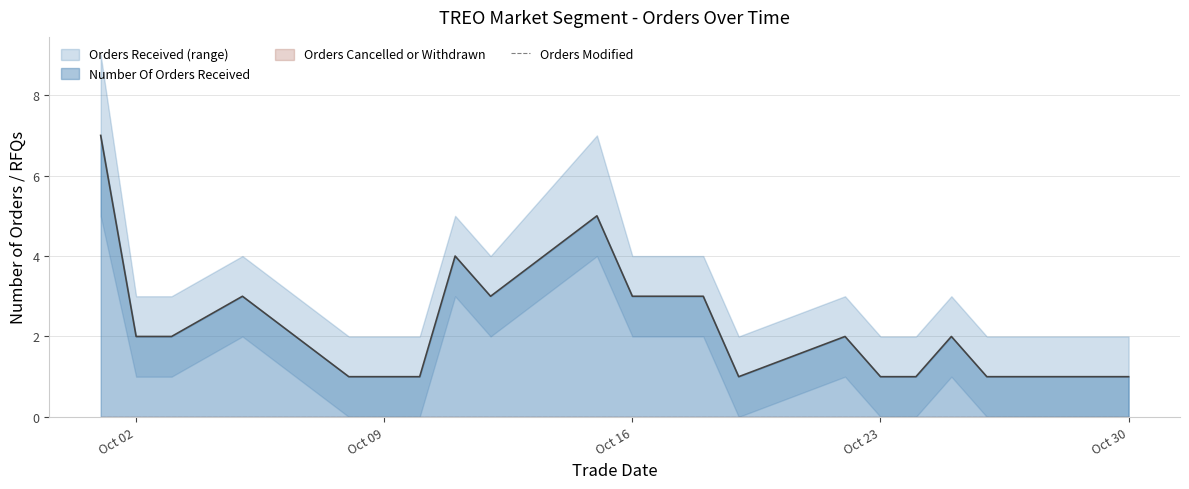

What is the total value across all series at 10/17/2018?

2